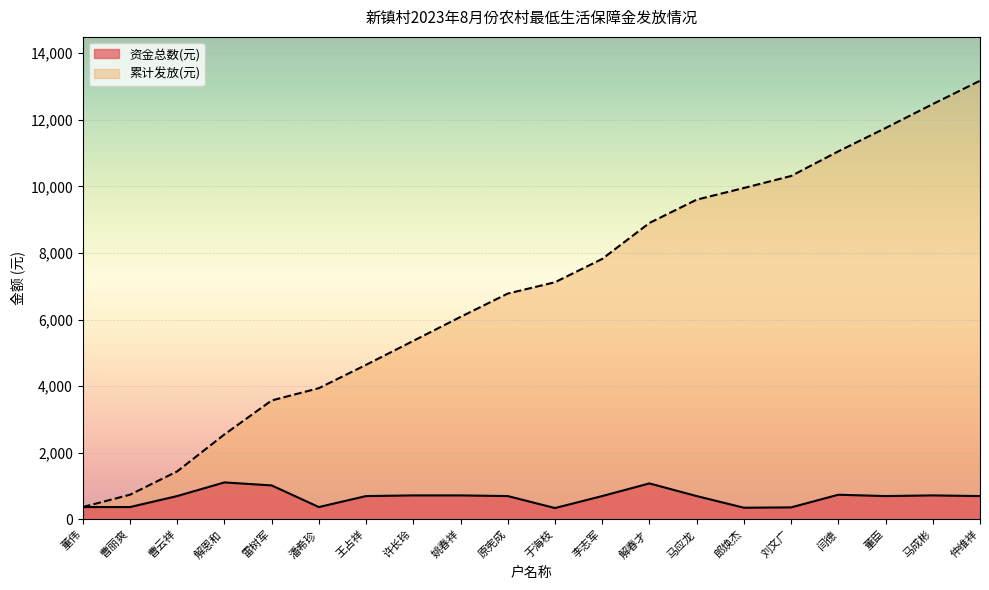

What is the value of the 累计发放(元) point at the 15th from the left?

9950